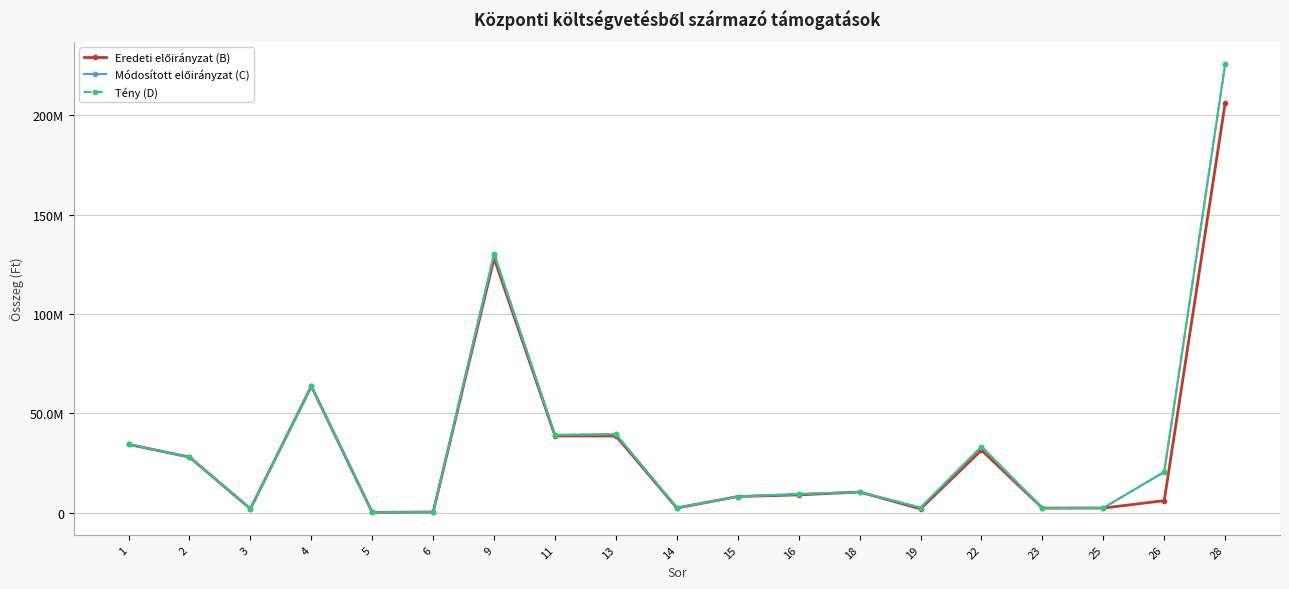

Is this an area chart (filled region under the line)?

No